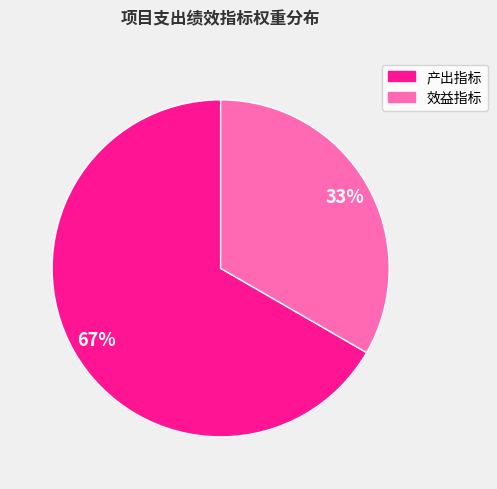

Do 产出指标 and 效益指标 together represent more than half of the pie?

Yes